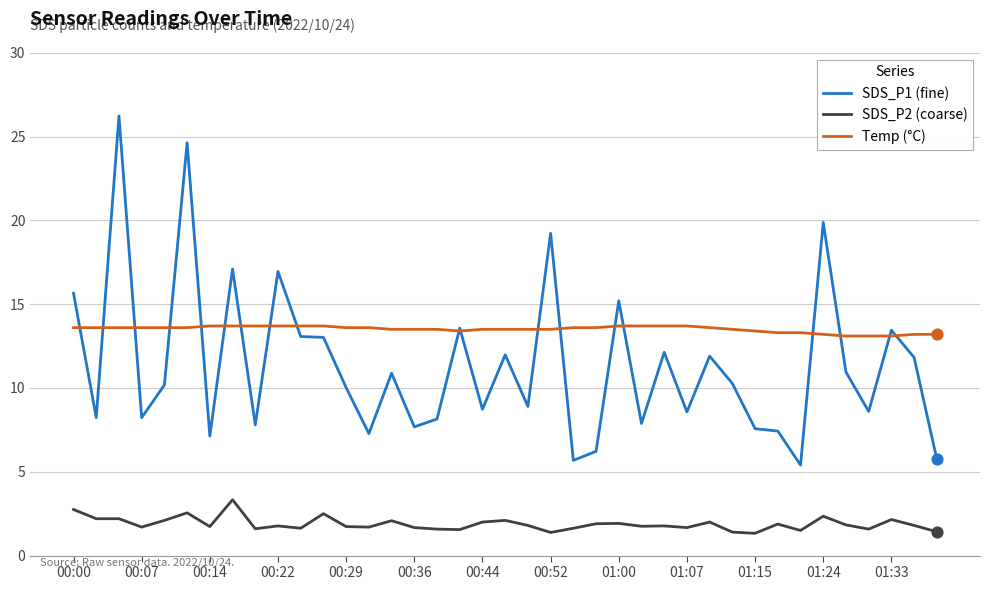

Which series has the widest spread of values?

SDS_P1 (fine)